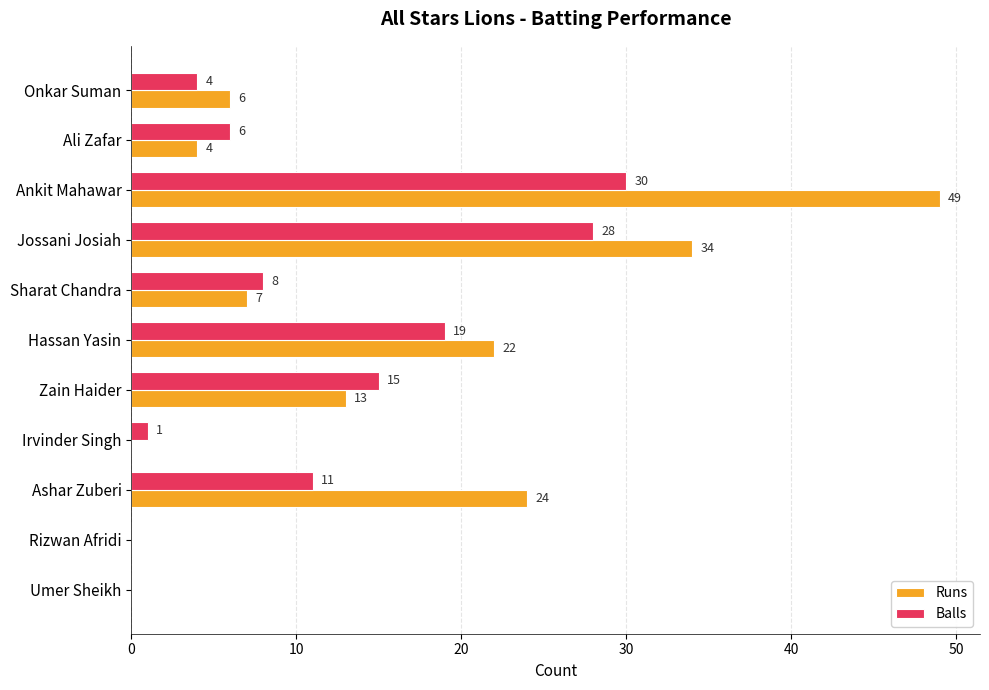

Which series has the largest total across all categories?

Runs